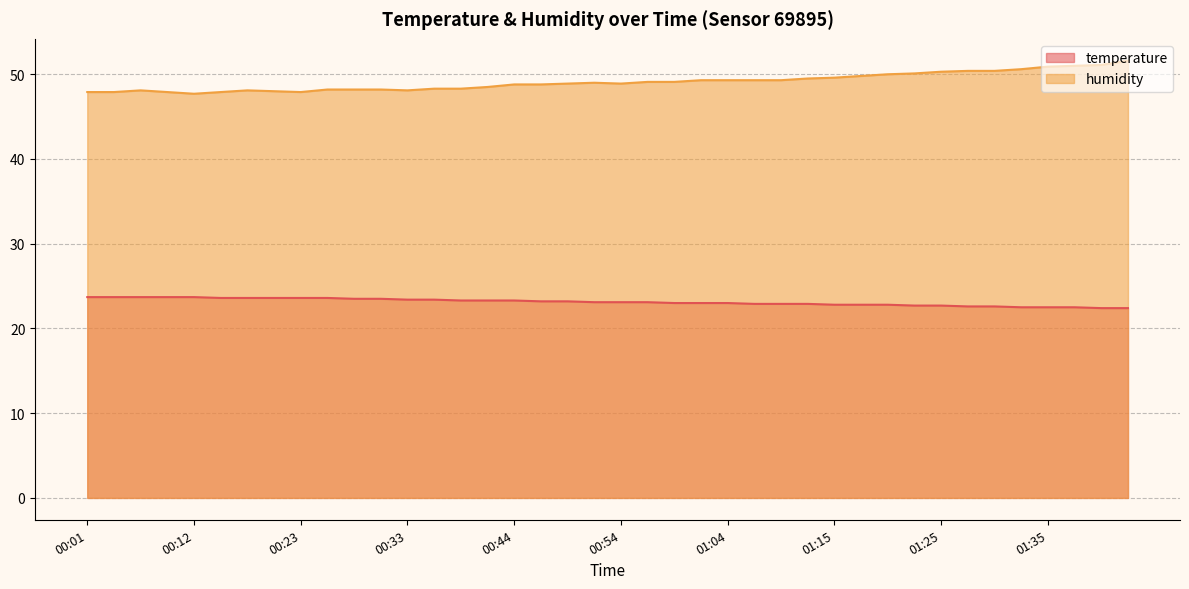

What is the total value across all series at 01:43?

74.0